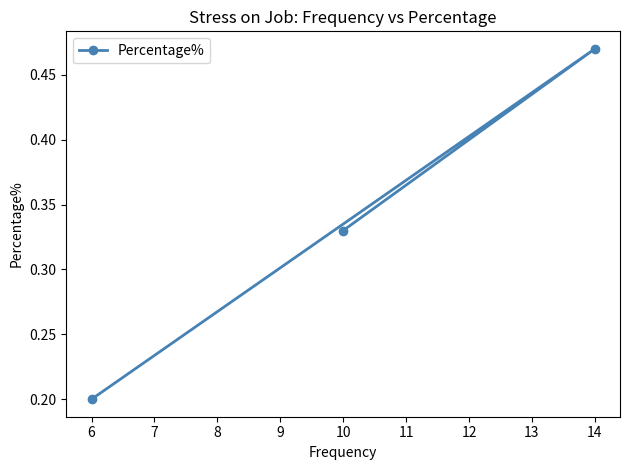

What is the value of the 2nd point from the left?

0.5